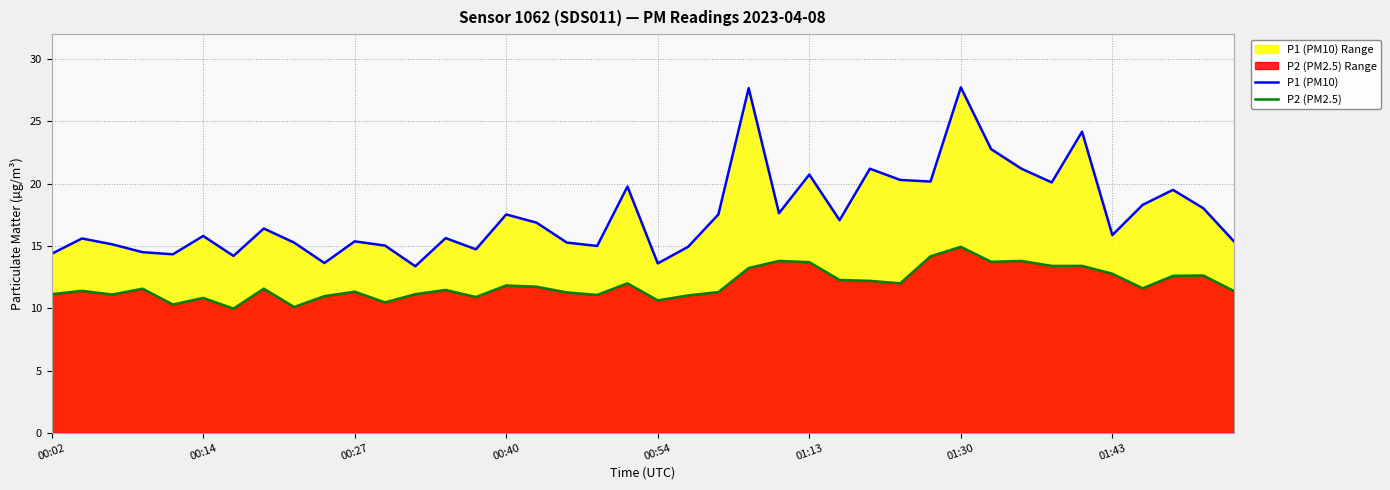

At 01:30, list the series in order from largest to smallest.

P1 (PM10), P2 (PM2.5)